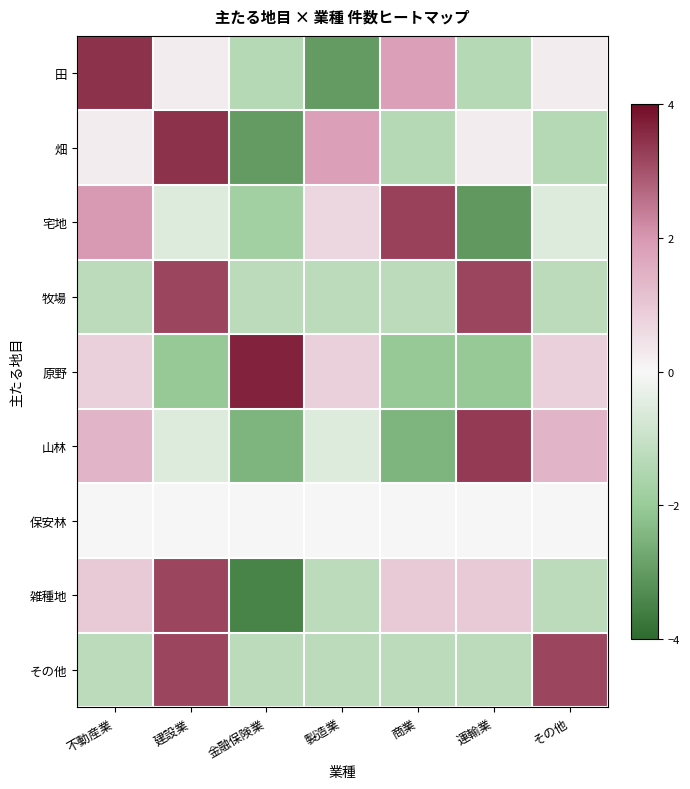

Reading left to right, list all the values displayed in this chart.

田: 不動産業=3.4	建設業=0.2	金融保険業=-1.4	製造業=-3.0	商業=1.8	運輸業=-1.4	その他=0.2
畑: 不動産業=0.2	建設業=3.4	金融保険業=-3.0	製造業=1.8	商業=-1.4	運輸業=0.2	その他=-1.4
宅地: 不動産業=2.0	建設業=-0.5	金融保険業=-1.8	製造業=0.7	商業=3.2	運輸業=-3.1	その他=-0.5
牧場: 不動産業=-1.3	建設業=3.2	金融保険業=-1.3	製造業=-1.3	商業=-1.3	運輸業=3.2	その他=-1.3
原野: 不動産業=0.8	建設業=-2.0	金融保険業=3.7	製造業=0.8	商業=-2.0	運輸業=-2.0	その他=0.8
山林: 不動産業=1.4	建設業=-0.6	金融保険業=-2.5	製造業=-0.6	商業=-2.5	運輸業=3.3	その他=1.4
保安林: 不動産業=0.0	建設業=0.0	金融保険業=0.0	製造業=0.0	商業=0.0	運輸業=0.0	その他=0.0
雑種地: 不動産業=0.9	建設業=3.2	金融保険業=-3.5	製造業=-1.3	商業=0.9	運輸業=0.9	その他=-1.3
その他: 不動産業=-1.3	建設業=3.2	金融保険業=-1.3	製造業=-1.3	商業=-1.3	運輸業=-1.3	その他=3.2